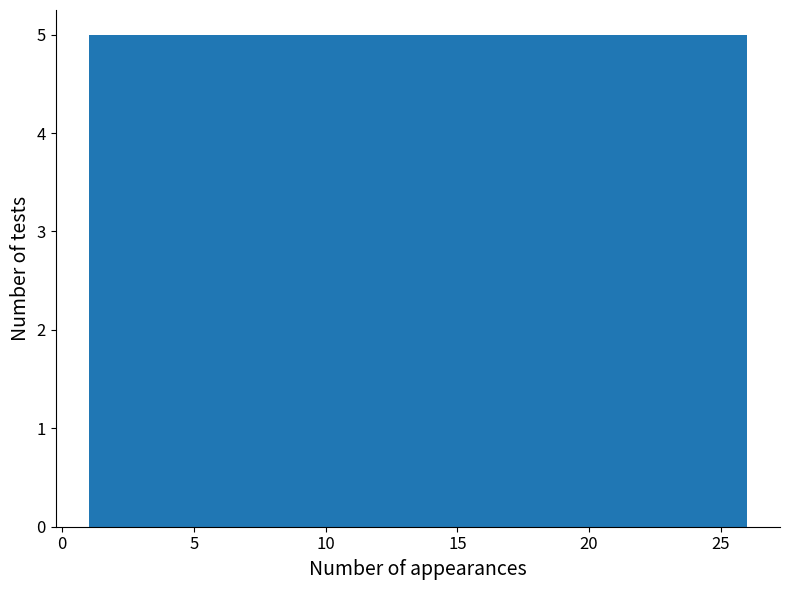

How tall is the bar that spans 11 to 16 on the x-axis? The values are not printed on the chart, so give them approximately, as read against the axis.

5